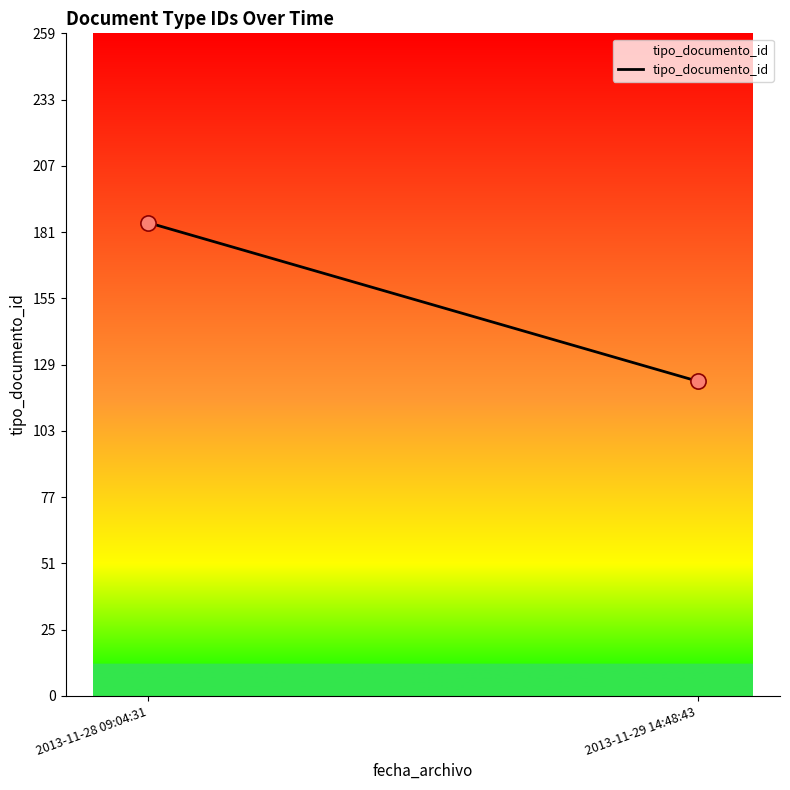

What is the maximum value shown in the chart?

185.0